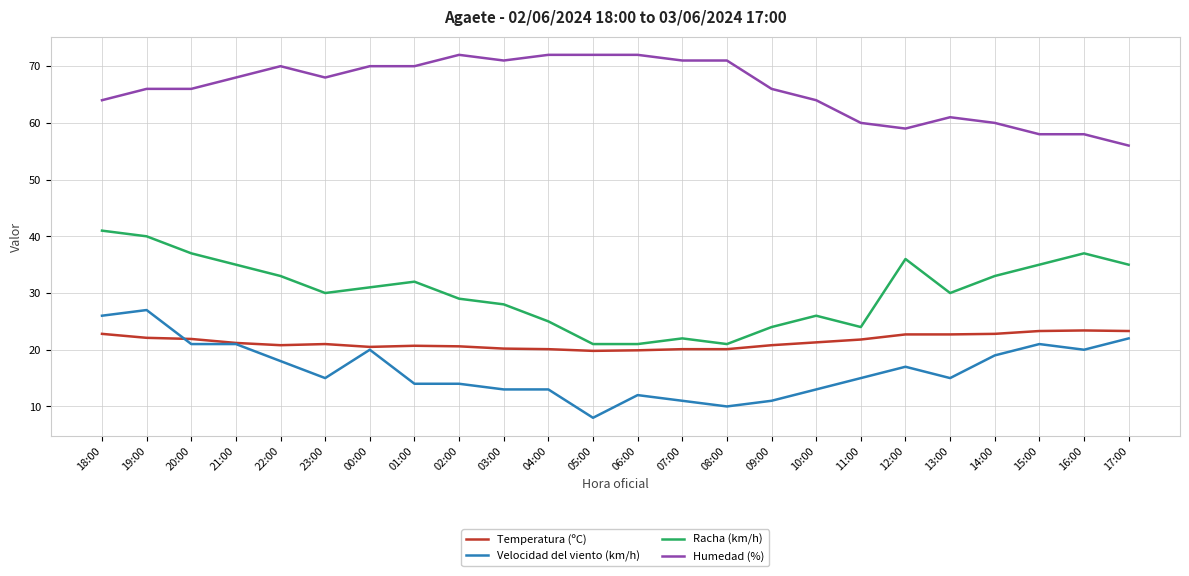

What is the difference between the maximum and minimum values in the Temperatura (ºC) series?

3.6